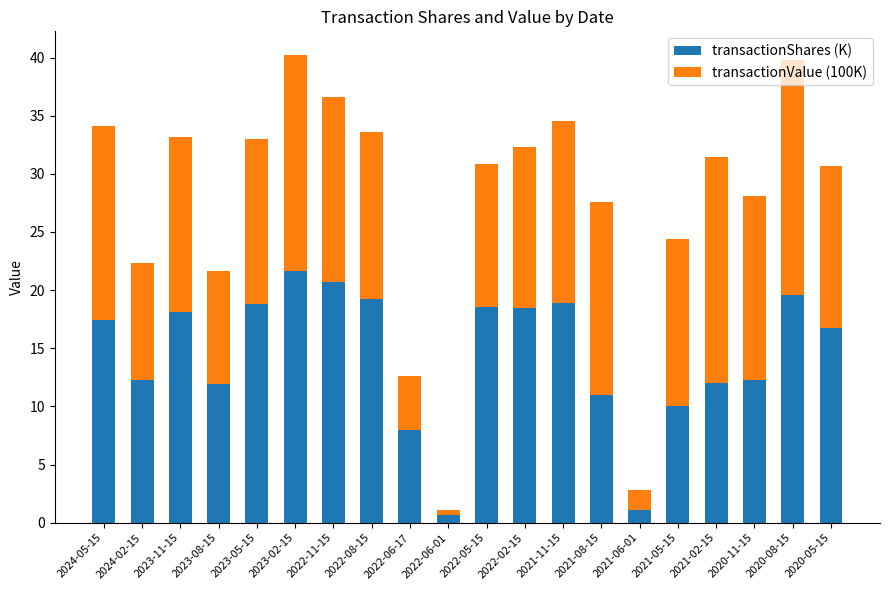

What is the average value of the transactionShares (K) series?

14.4